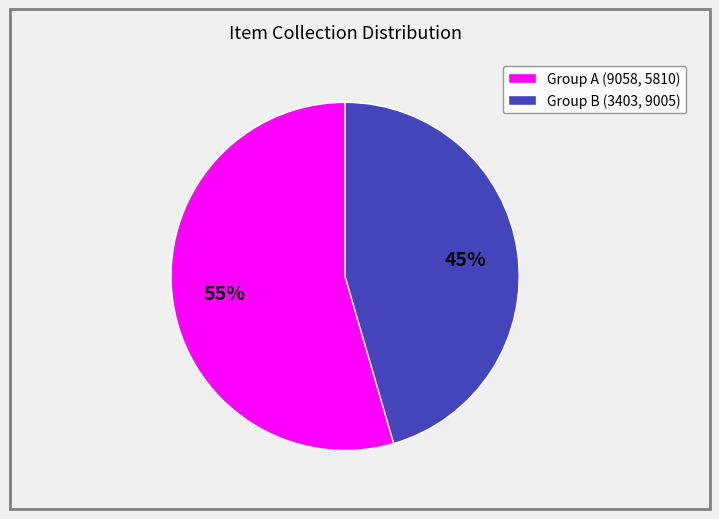

Is the sum of Group B (3403, 9005) and Group A (9058, 5810) greater than half?

Yes